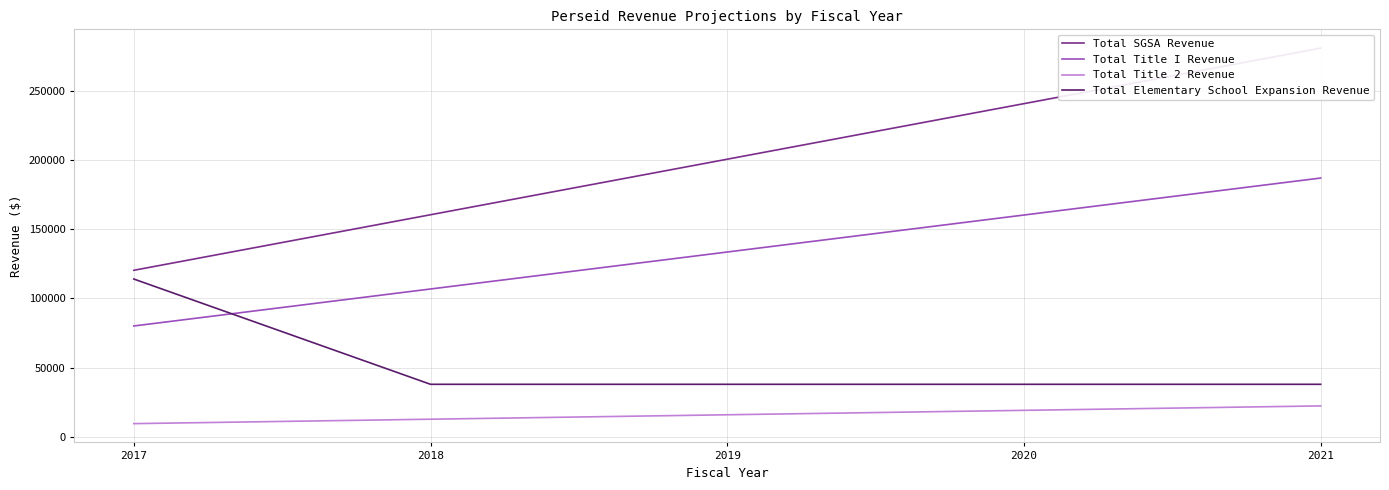

List the series in order of their overall mean, highest first.

Total SGSA Revenue, Total Title I Revenue, Total Elementary School Expansion Revenue, Total Title 2 Revenue